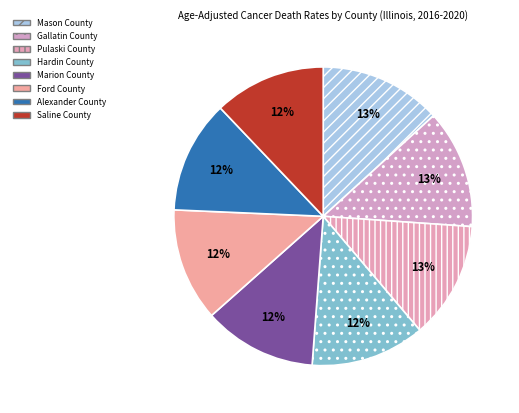

Count the number of slices in the pie.

8